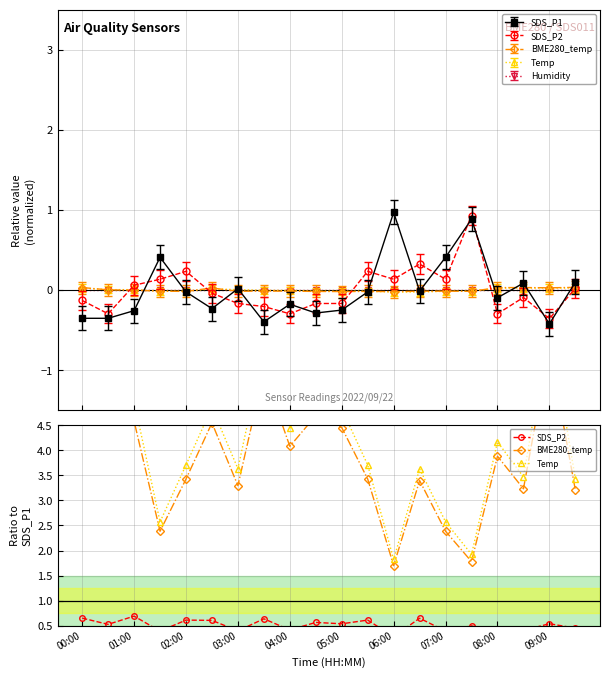

Reading right to left, transcribe all the data shown in this chart.

SDS_P2: 0.5	0.5	0.4	0.4	0.5	0.4	0.6	0.3	0.6	0.5	0.6	0.4	0.6	0.4	0.6	0.6	0.4	0.7	0.5	0.6
BME280_temp: 3.2	6.1	3.2	3.9	1.8	2.4	3.4	1.7	3.4	4.5	4.7	4.1	5.6	3.3	4.5	3.4	2.4	4.6	5.3	5.4
Temp: 3.4	6.5	3.5	4.2	1.9	2.6	3.6	1.8	3.7	4.8	5.1	4.4	6.1	3.6	4.9	3.7	2.6	5.0	5.7	5.8